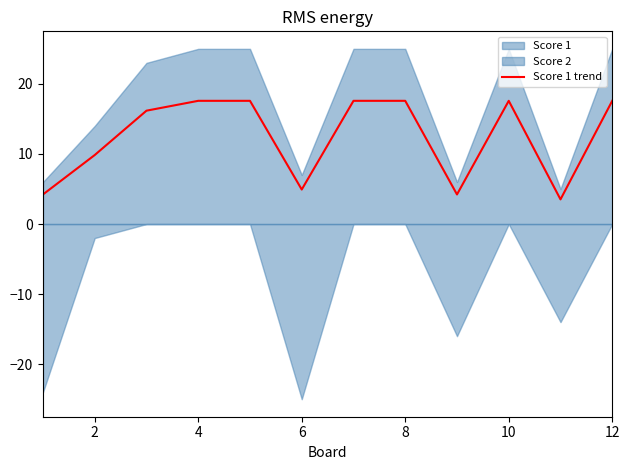

Reading left to right, what are all the values shown in this chart?

4.2	9.8	16.2	17.6	17.6	4.9	17.6	17.6	4.2	17.6	3.5	17.6